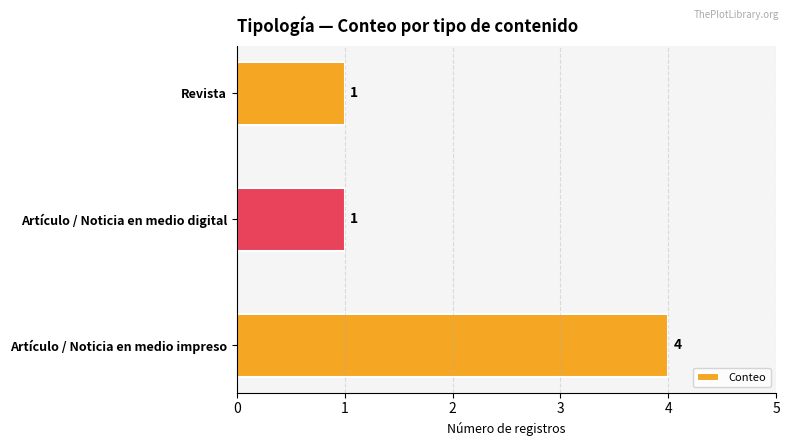

How many values are between 1 and 4?

3